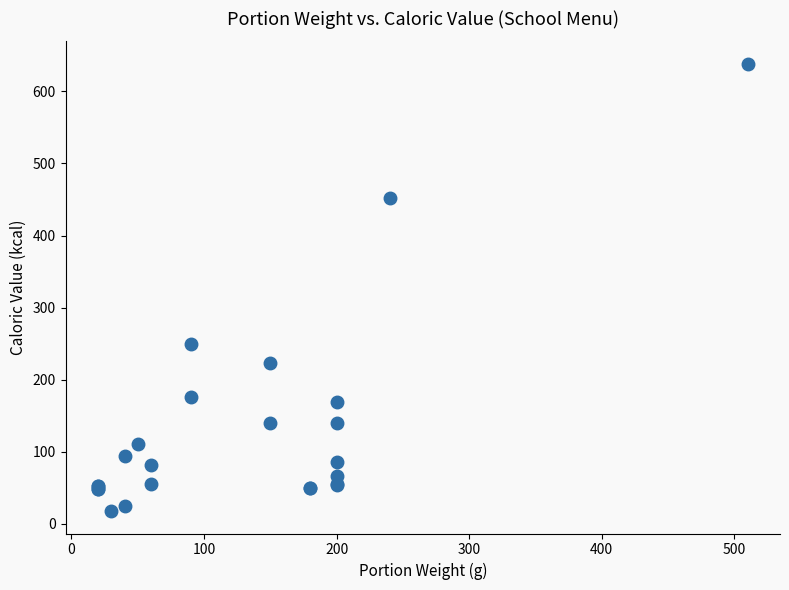

What Y value in the scatter plot is closest to 327?

250.0